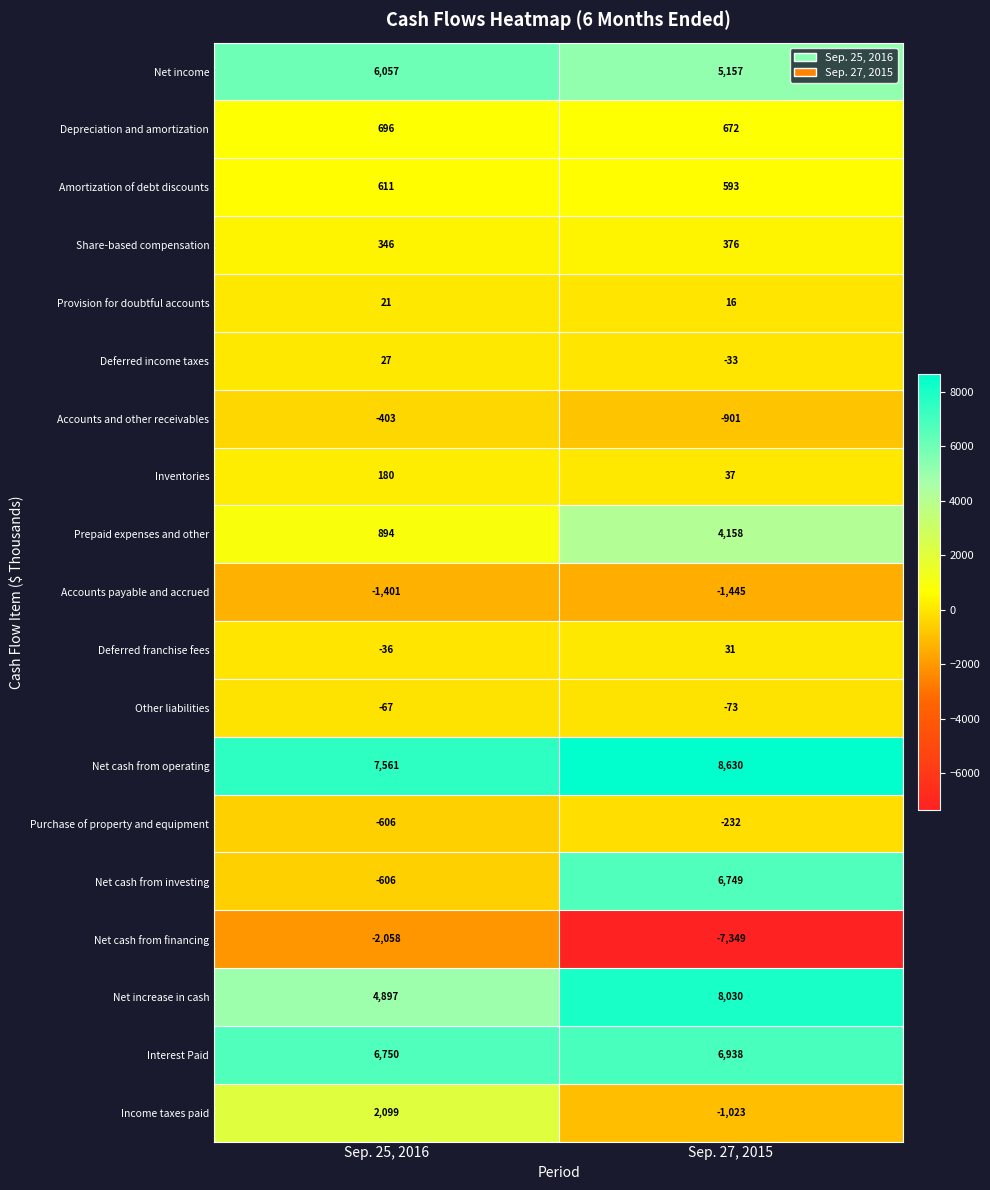

The Accounts and other receivables series shows -93 at Sep. 25, 2016. True or false?

False